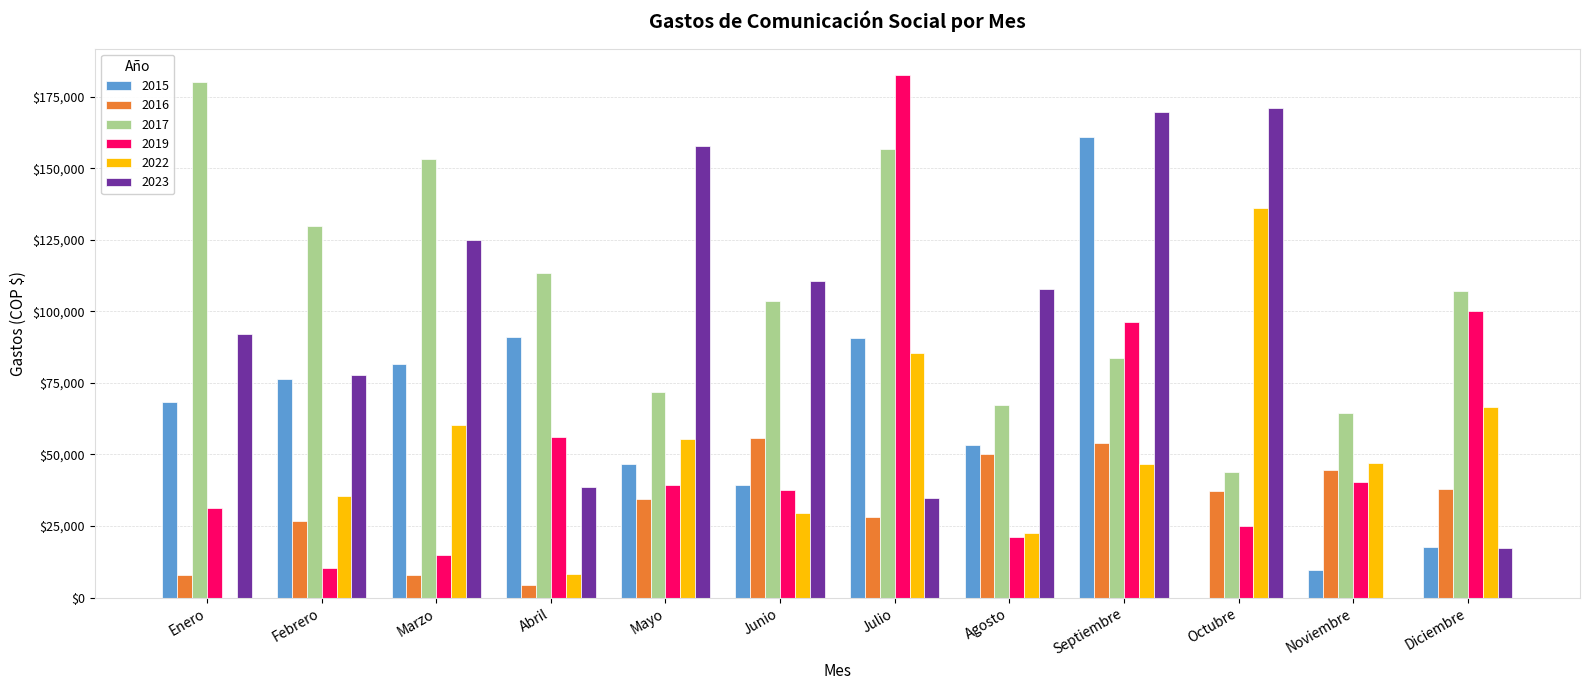

True or false: 2015 has a value of 17846.6 at Diciembre.

True